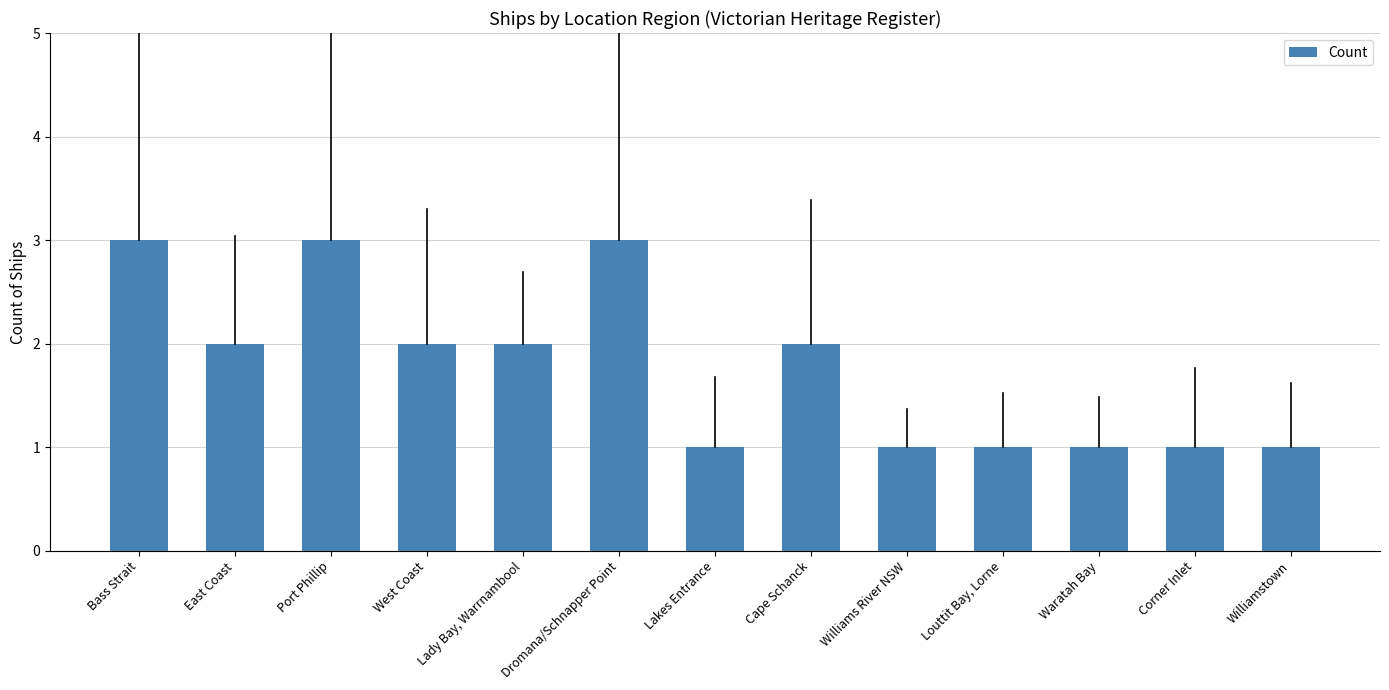

What is the value of the 3rd bar from the left?

3